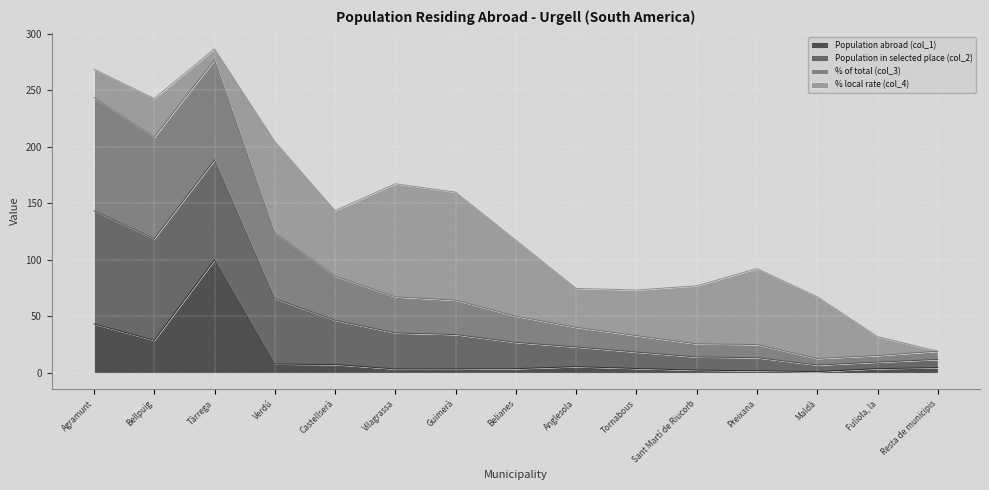

True or false: Population abroad (col_1) and Population in selected place (col_2) cross at least once.

False